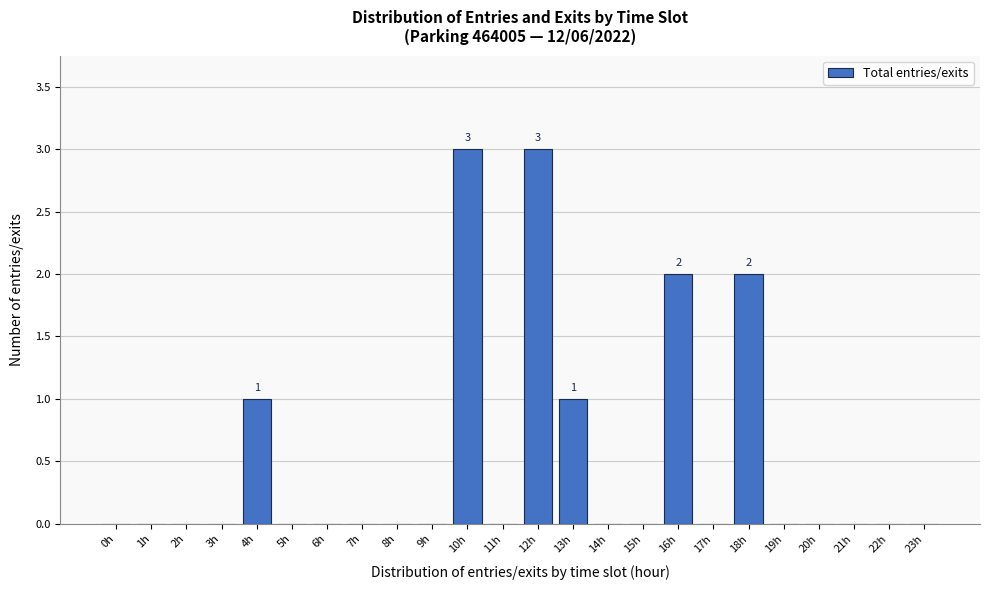

Reading right to left, extract all data points from this chart.

23h=0	22h=0	21h=0	20h=0	19h=0	18h=2	17h=0	16h=2	15h=0	14h=0	13h=1	12h=3	11h=0	10h=3	9h=0	8h=0	7h=0	6h=0	5h=0	4h=1	3h=0	2h=0	1h=0	0h=0